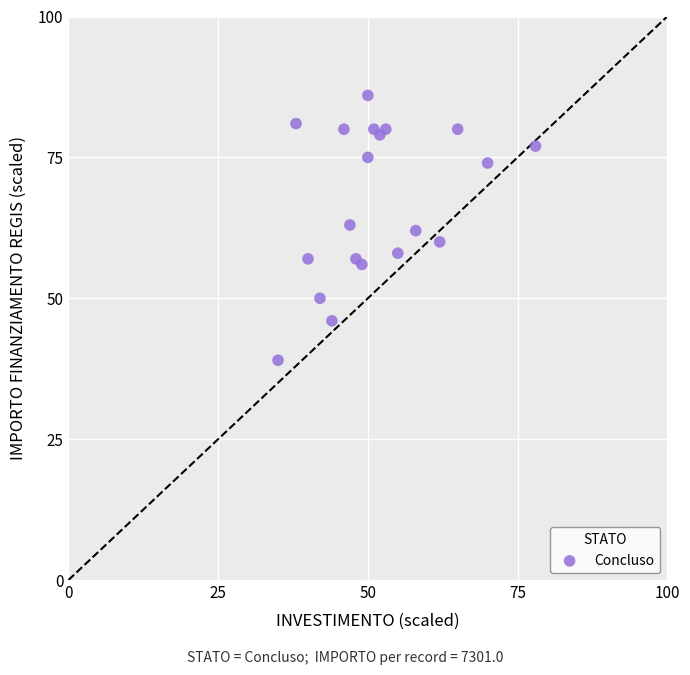

What is the range of X values (max minus min)?

43